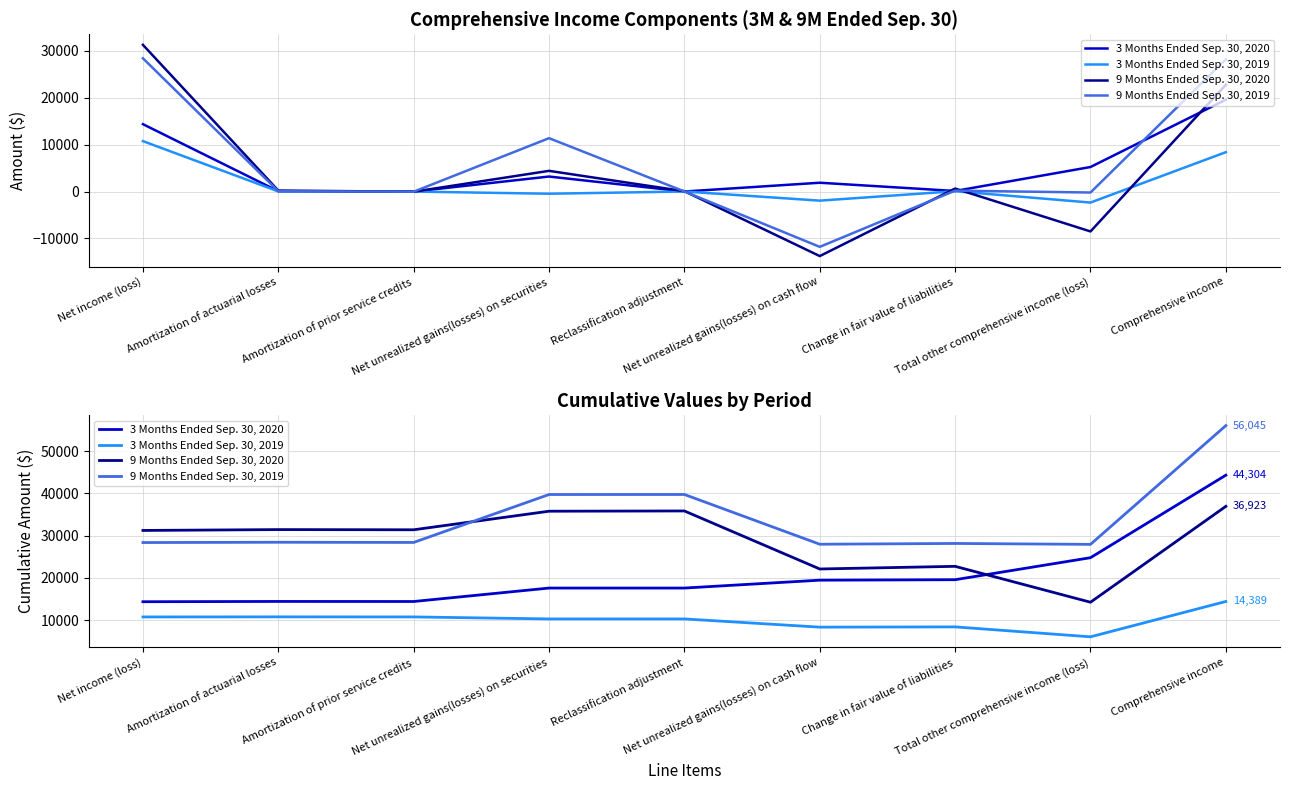

How many interior local peaks does the 3 Months Ended Sep. 30, 2020 series have?

1